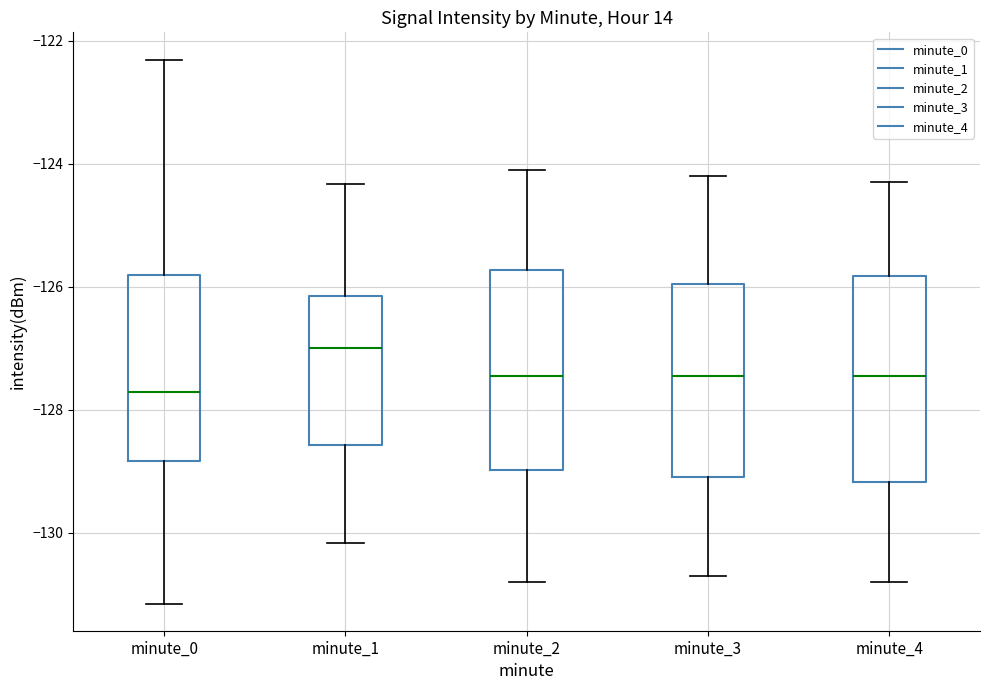

Reading left to right, transcribe this box plot: for each box, give where its median line is, the range the box spans, and where its two whiskers end, as read against the y-axis. The values are not printed on the chart, so give them approximately, as read against the axis.

minute_0: median -127.8, box -128.8 to -125.8, whiskers -131.2 to -122.4
minute_1: median -127.0, box -128.6 to -126.2, whiskers -130.2 to -124.4
minute_2: median -127.4, box -129.0 to -125.8, whiskers -130.8 to -124.0
minute_3: median -127.4, box -129.0 to -126.0, whiskers -130.6 to -124.2
minute_4: median -127.4, box -129.2 to -125.8, whiskers -130.8 to -124.2